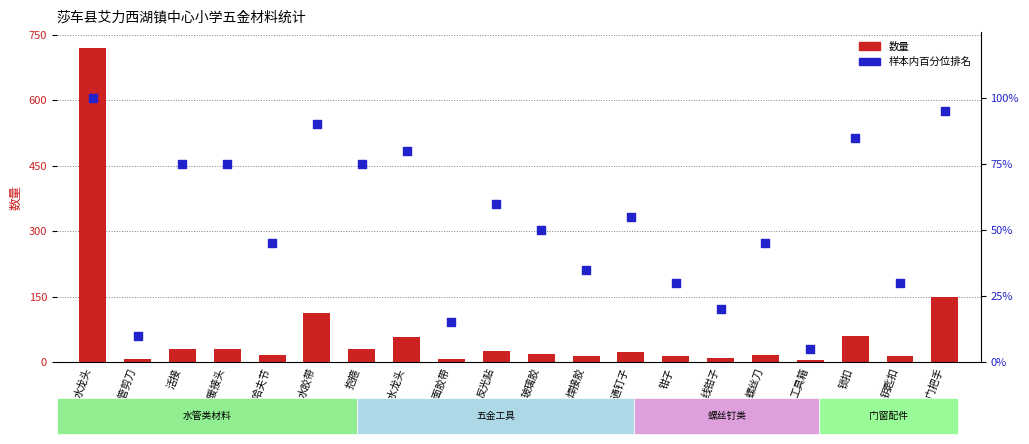

What are all the series names shown in the legend?

数量, 样本内百分位排名